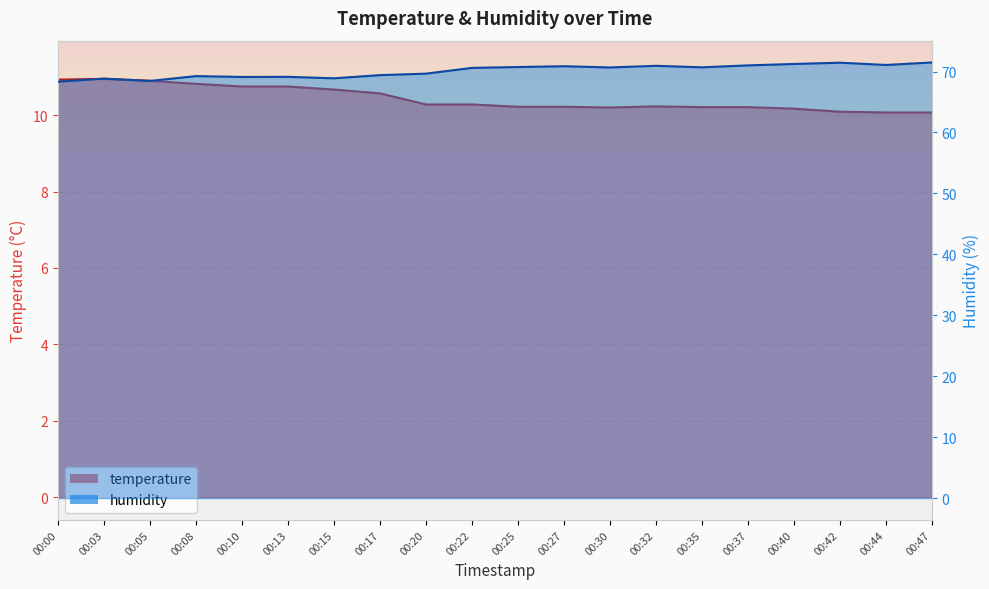

Which series has the largest range (max minus min)?

humidity